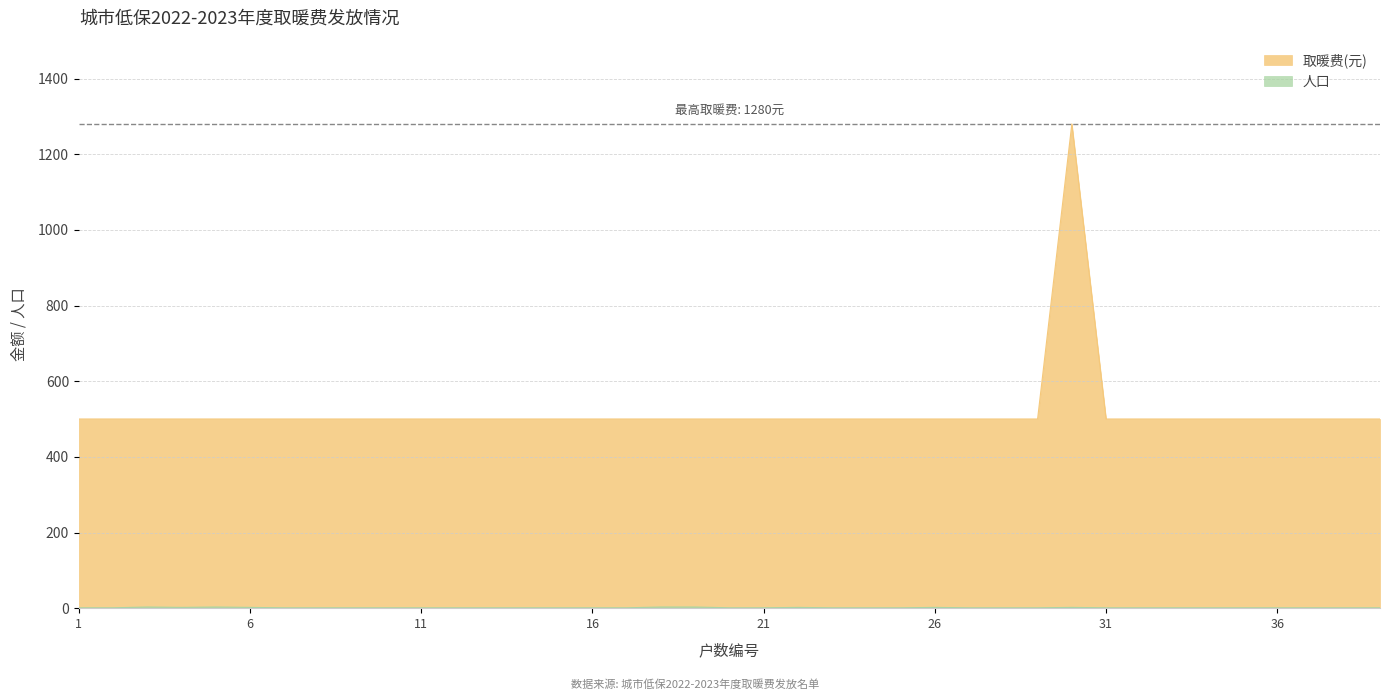

The 人口 series shows 1 at 37. True or false?

True